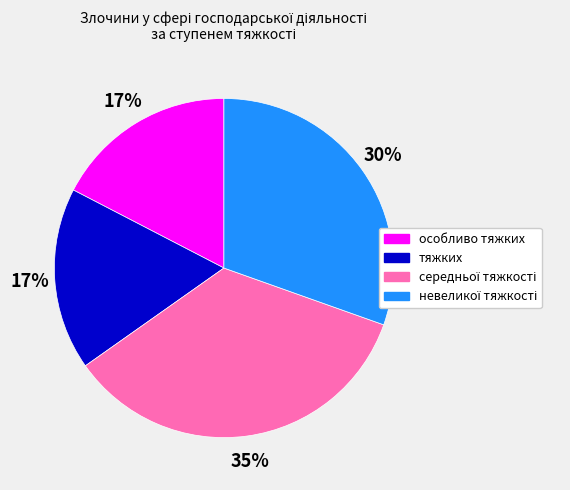

Approximately how many times larger is the value at особливо тяжких compared to тяжких?

1.0